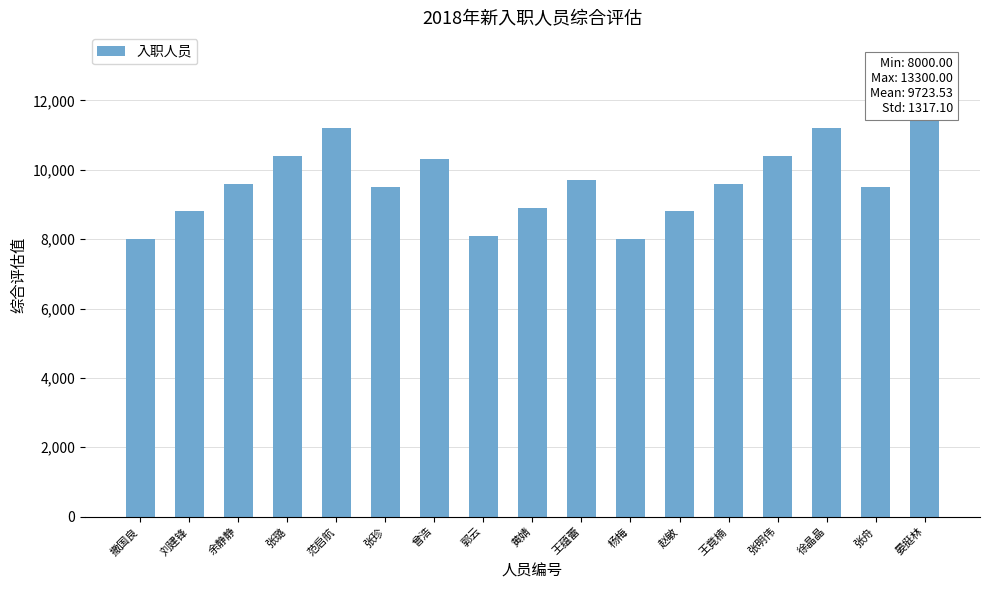

What is the smallest value displayed?

8000